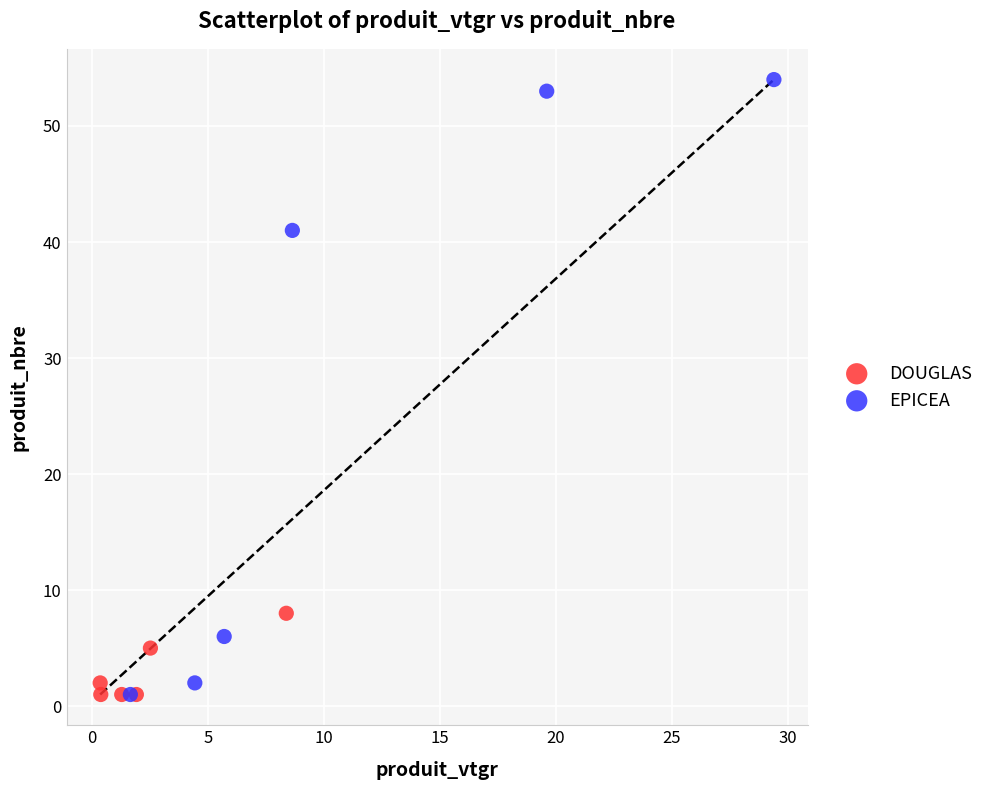

Which series contains the highest Y value?

EPICEA